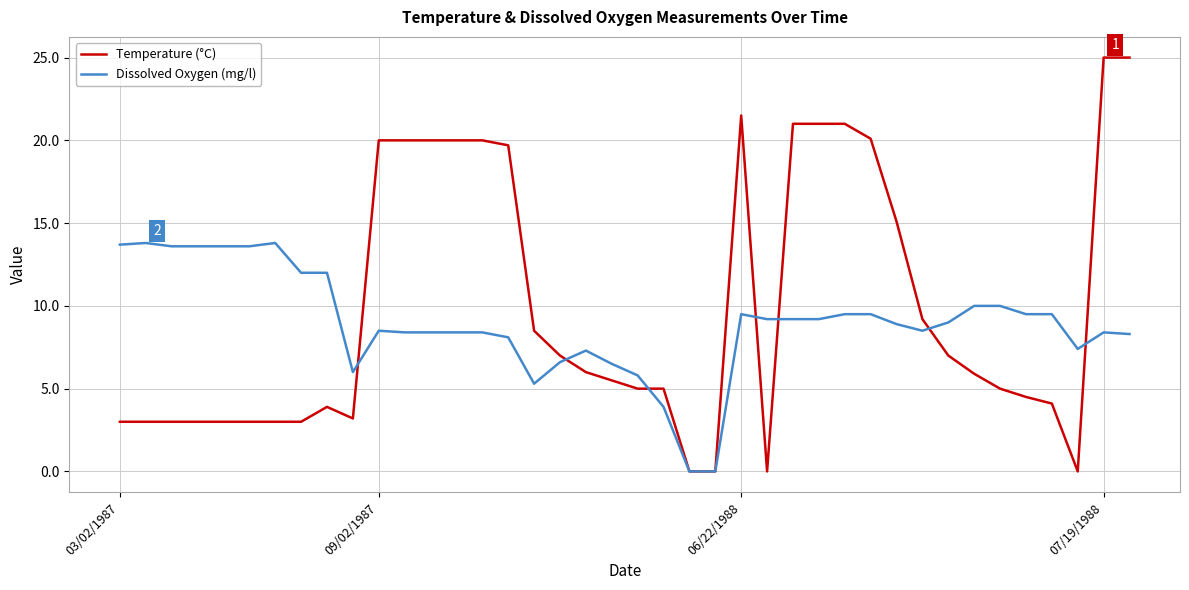

Which series has the largest range (max minus min)?

Temperature (°C)